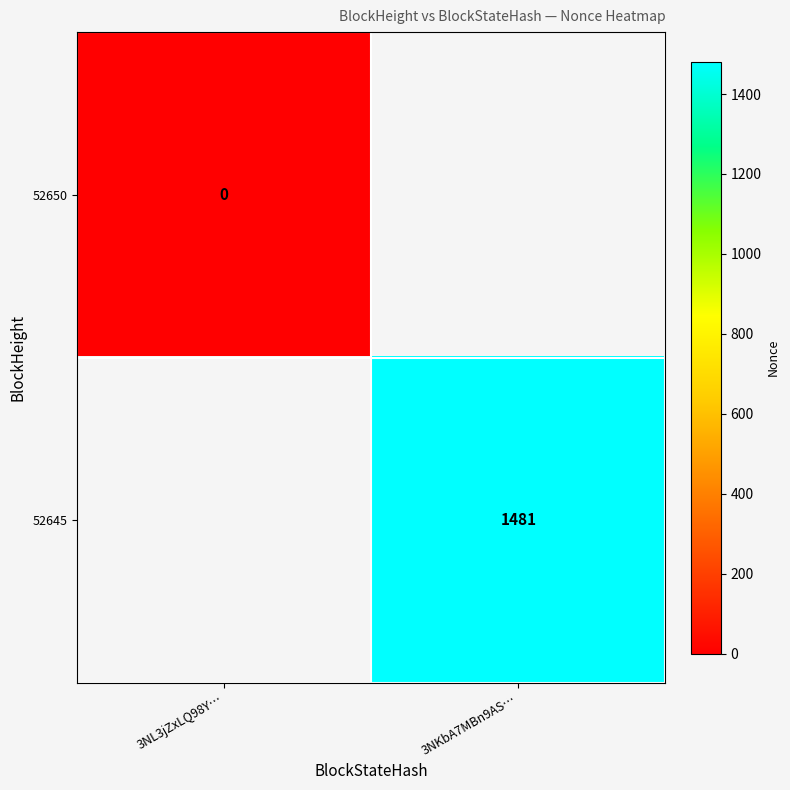

The 52645 series shows 1481 at 3NKbA7MBn9AS…. True or false?

True